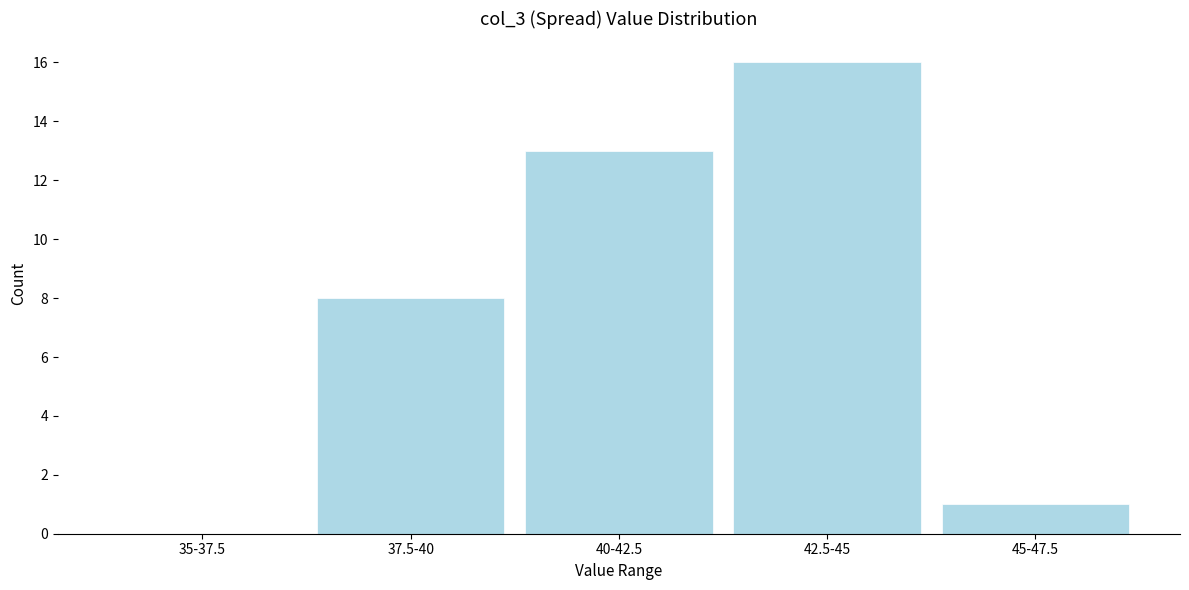

Reading left to right, list all the values displayed in this chart.

35-37.5=0	37.5-40=8	40-42.5=13	42.5-45=16	45-47.5=1